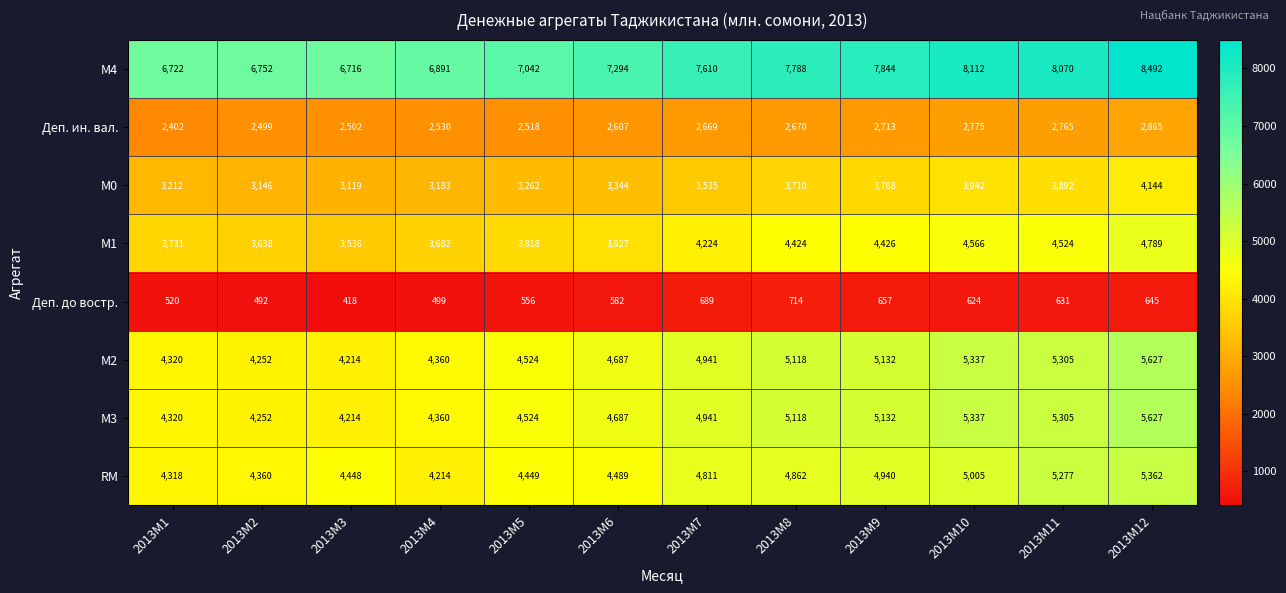

List the labels in order of М2 value, smallest first.

2013M3, 2013M2, 2013M1, 2013M4, 2013M5, 2013M6, 2013M7, 2013M8, 2013M9, 2013M11, 2013M10, 2013M12